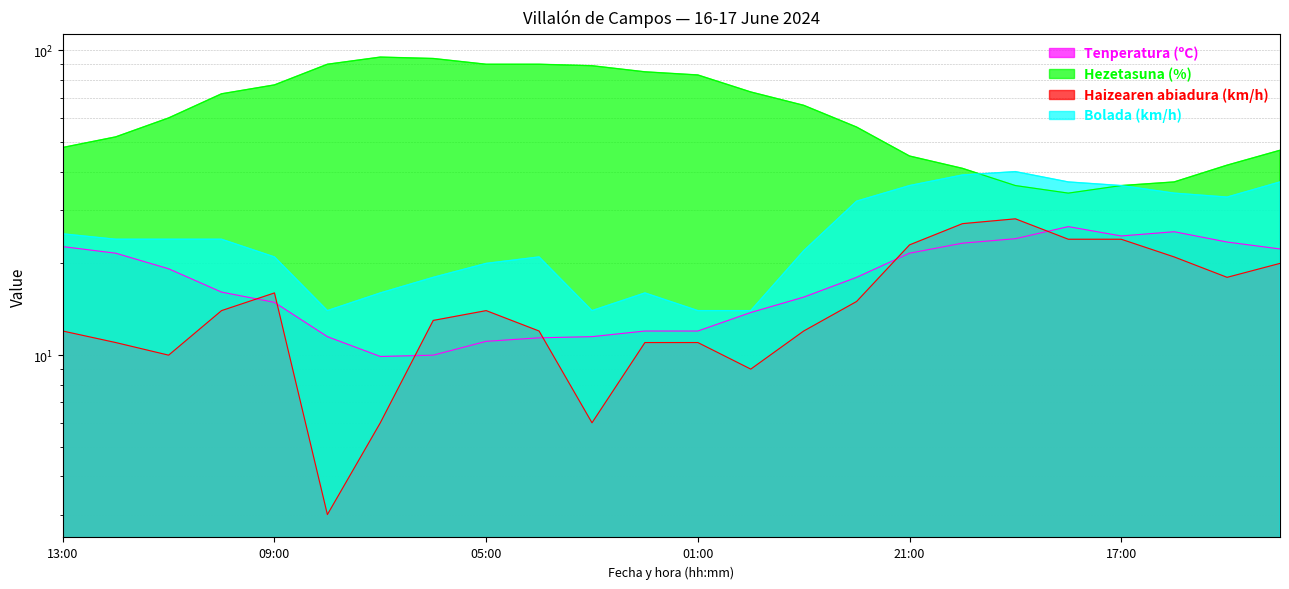

Which series changed the most between 08:00 and 04:00?

Haizearen abiadura (km/h)